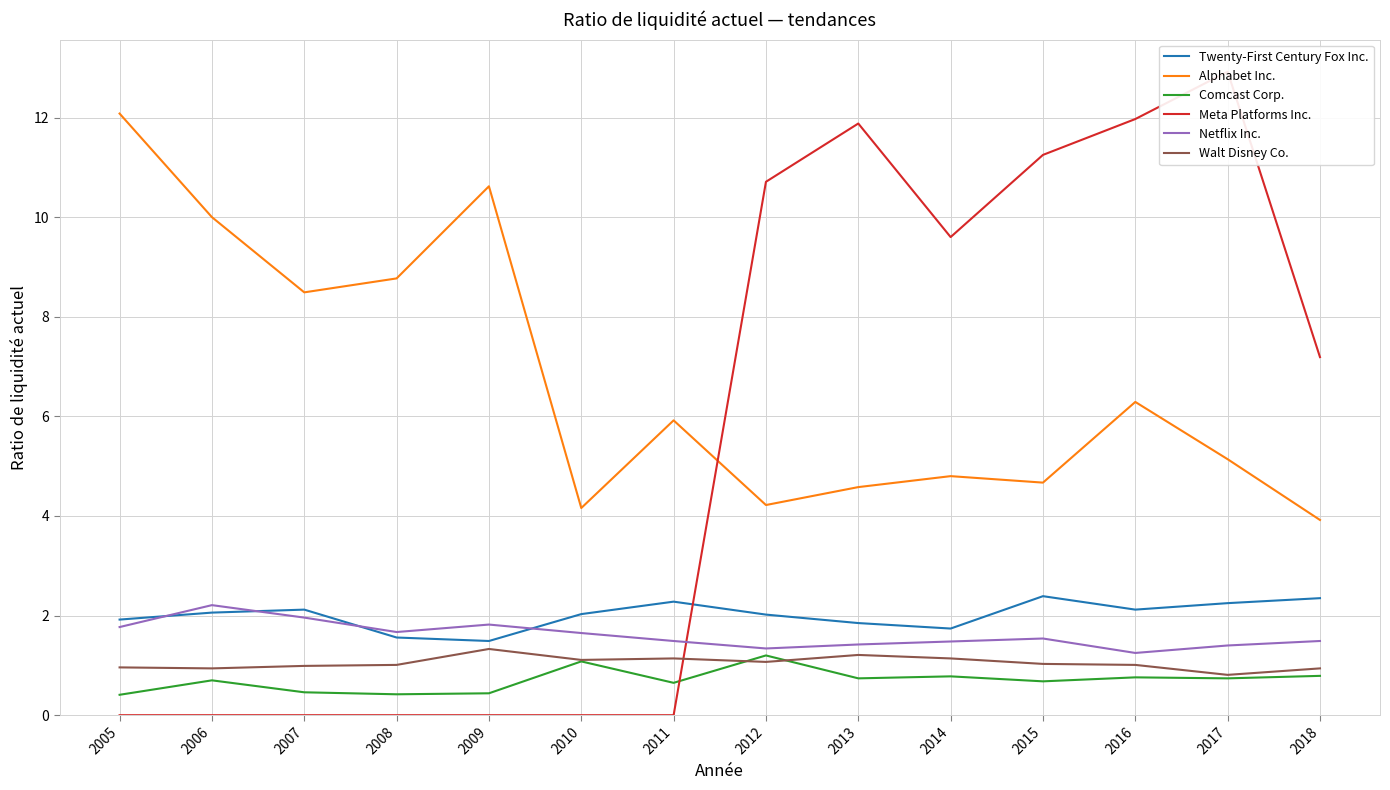

Where is the first local minimum for Walt Disney Co.?

2006